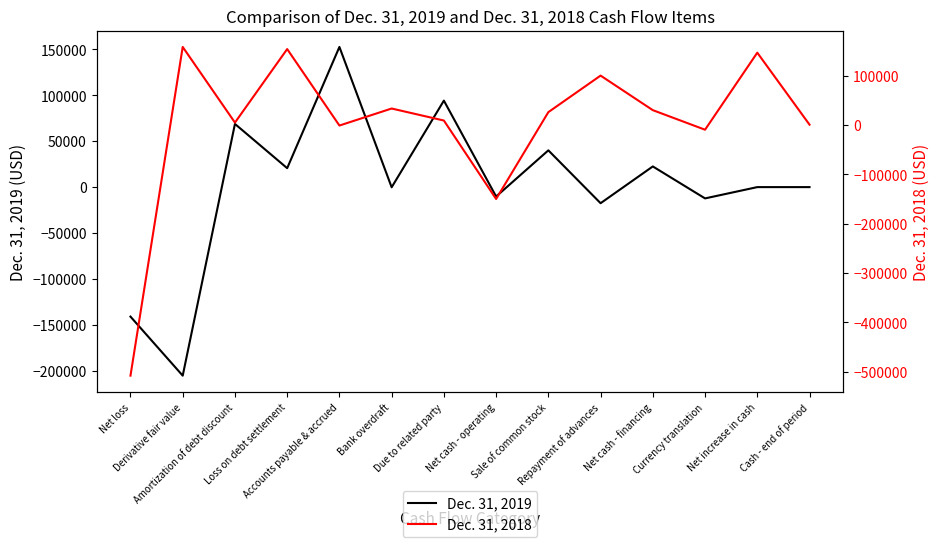

What are all the series names shown in the legend?

Dec. 31, 2019, Dec. 31, 2018